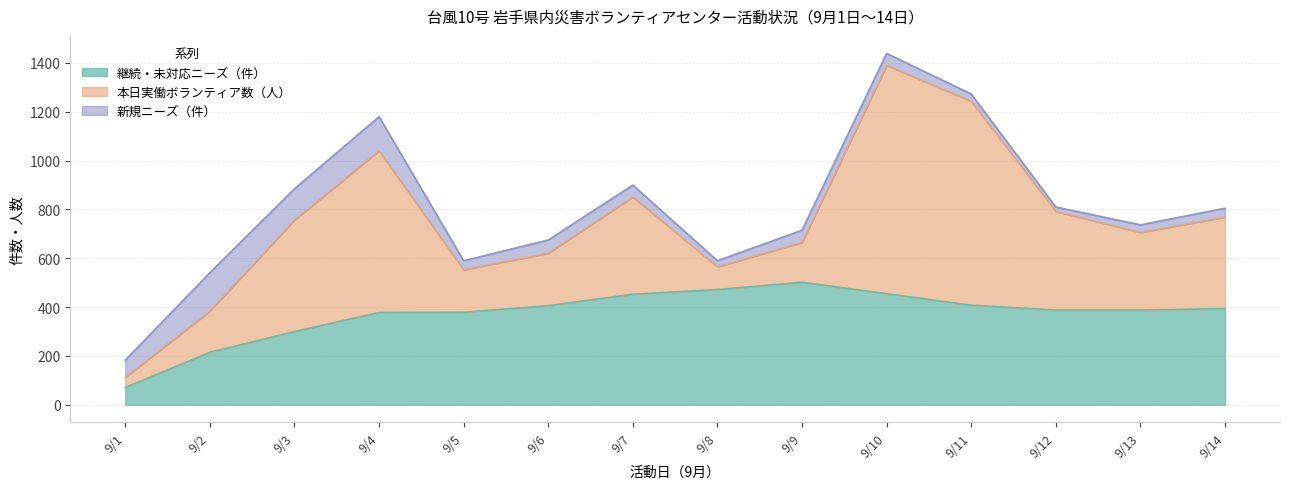

How many series are shown in this chart?

3